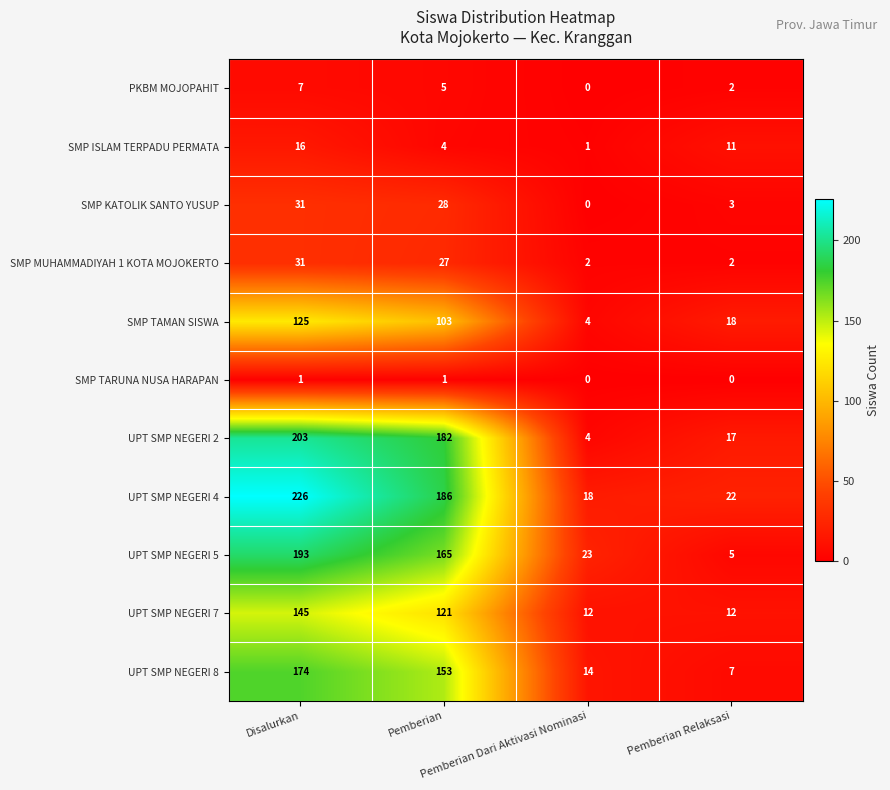

What is the greatest value displayed?

226